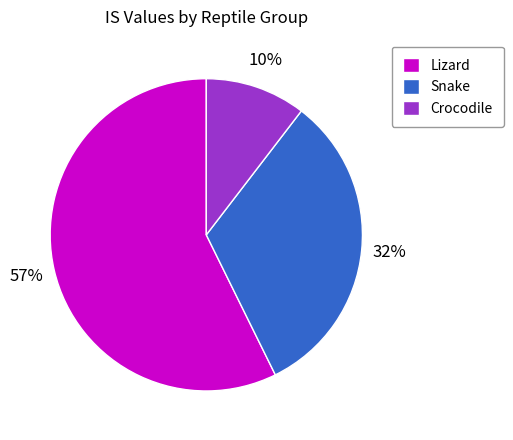

To the nearest percent, what portion does Crocodile represent?

10%